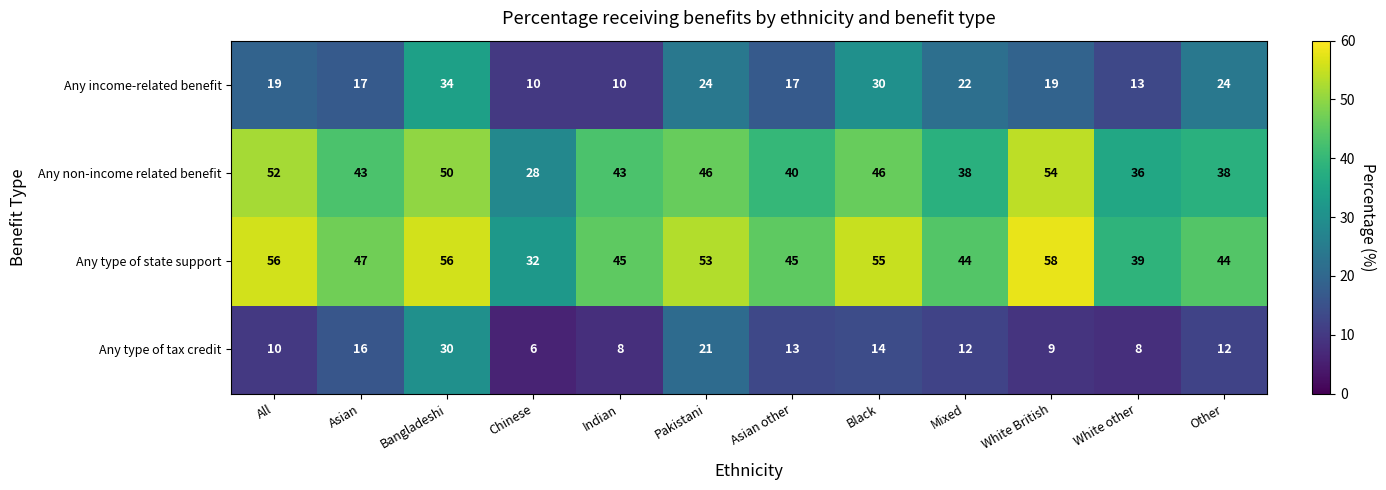

What is the approximate value of Any type of tax credit at Indian, to the nearest 5?

10